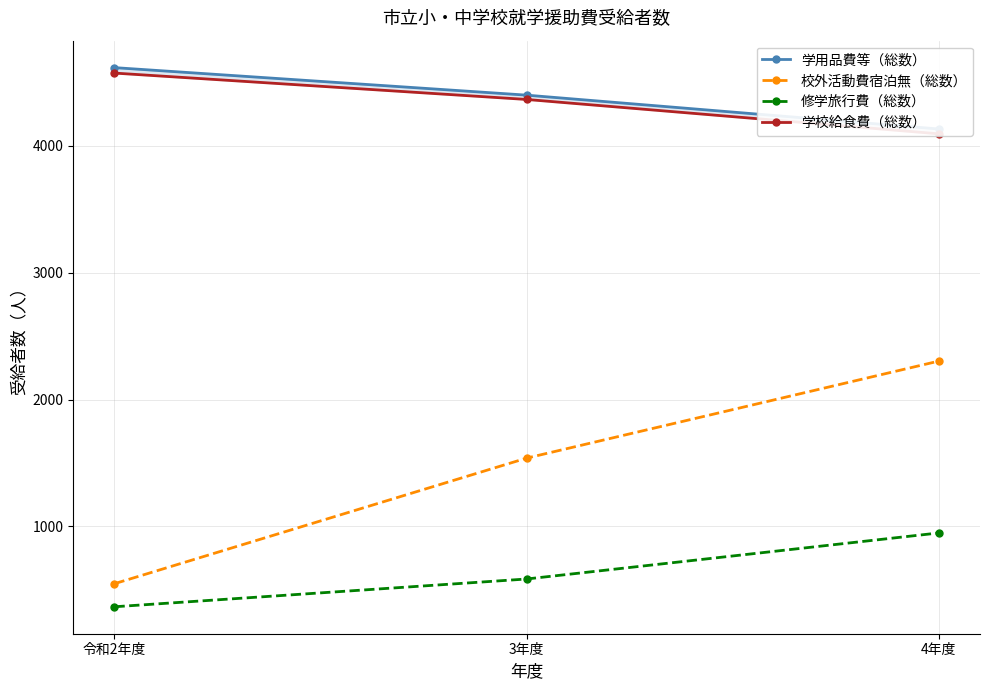

Reading left to right, list all the values displayed in this chart.

学用品費等（総数）: 4617	4400	4133
校外活動費宿泊無（総数）: 548	1538	2303
修学旅行費（総数）: 366	585	948
学校給食費（総数）: 4574	4366	4095